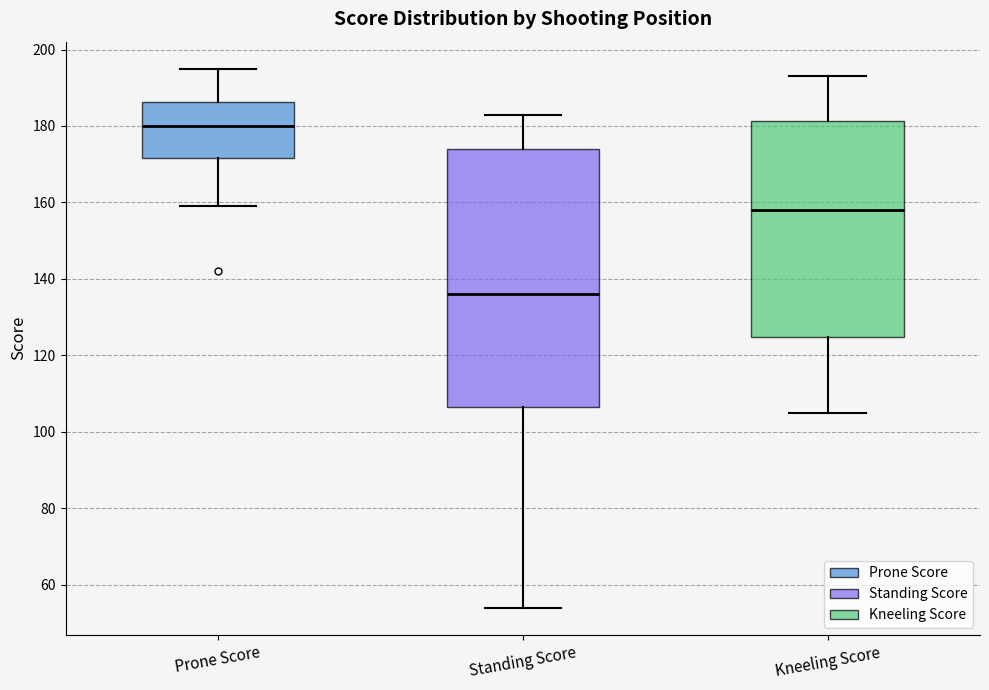

Where does the median line of the box for Standing Score sit on the y-axis? The values are not printed on the chart, so give them approximately, as read against the axis.

136